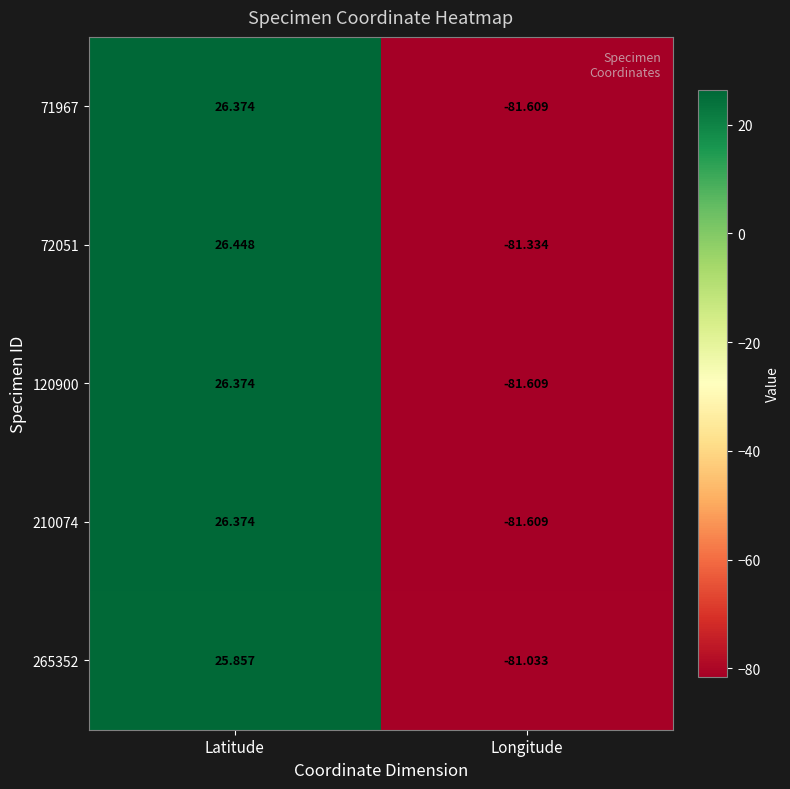

Which category has the highest value in the 72051 series?

Latitude